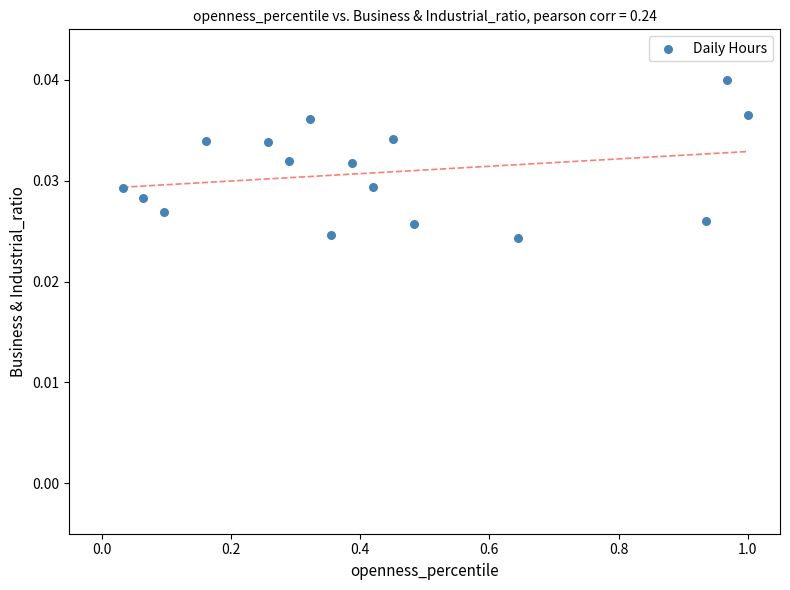

What is the range of X values (max minus min)?

1.0